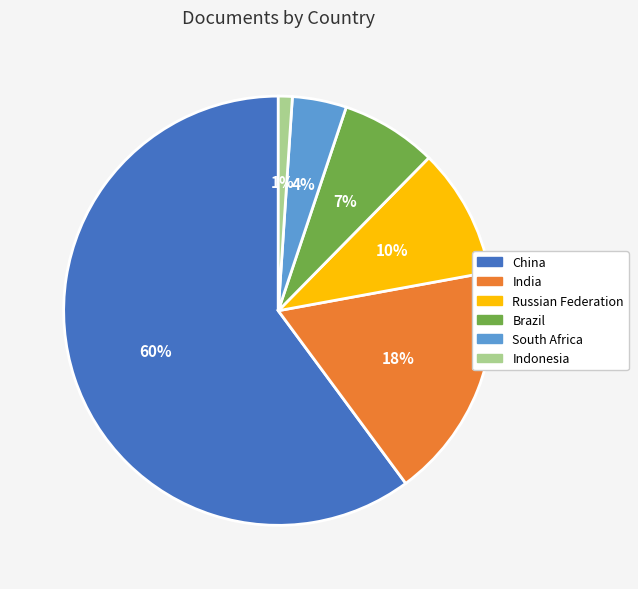

Is the sum of India and Russian Federation greater than half?

No